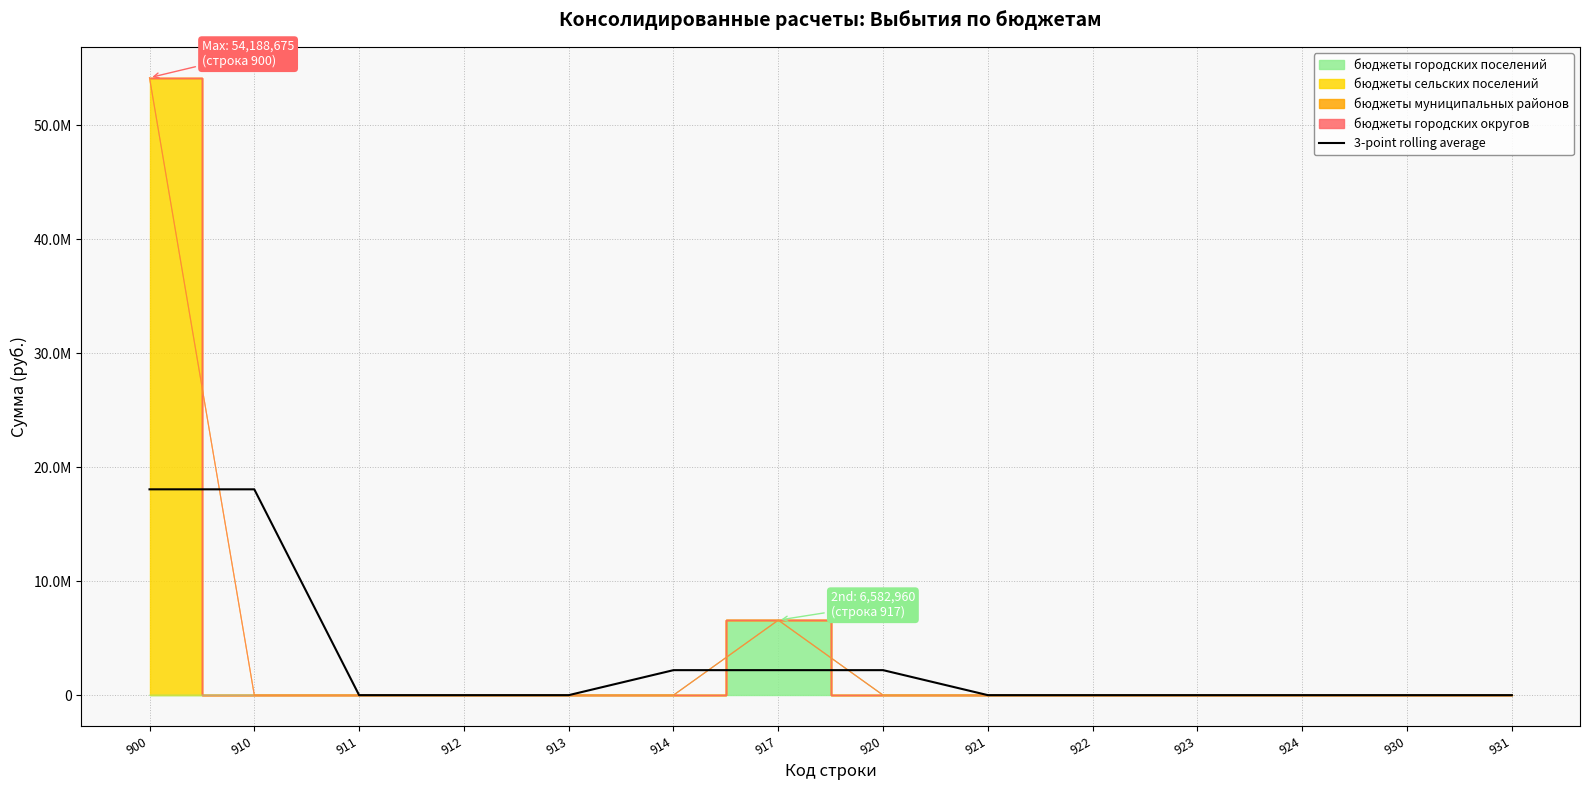

The chart shows a value of 11805034.0 at 922. True or false?

False